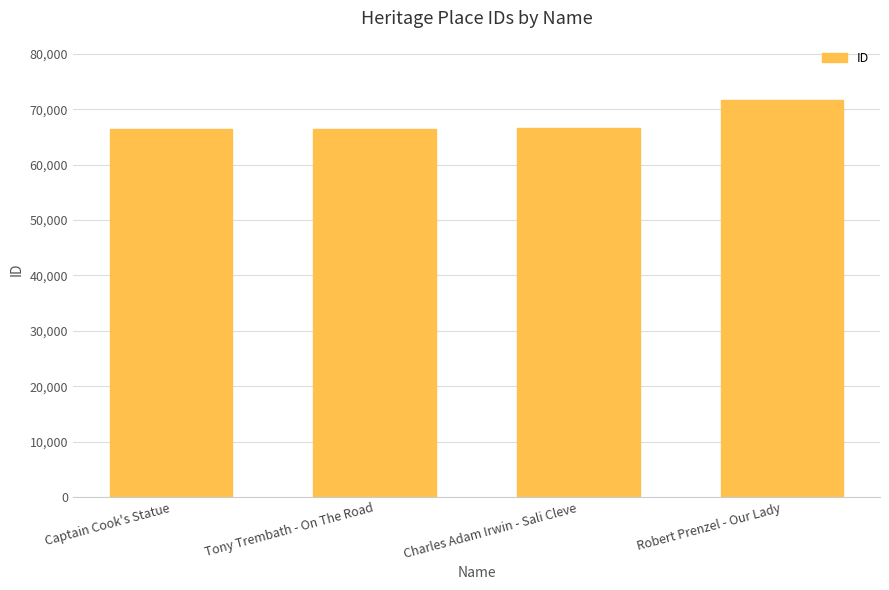

Is it true that the value at Robert Prenzel - Our Lady is 45243?

False